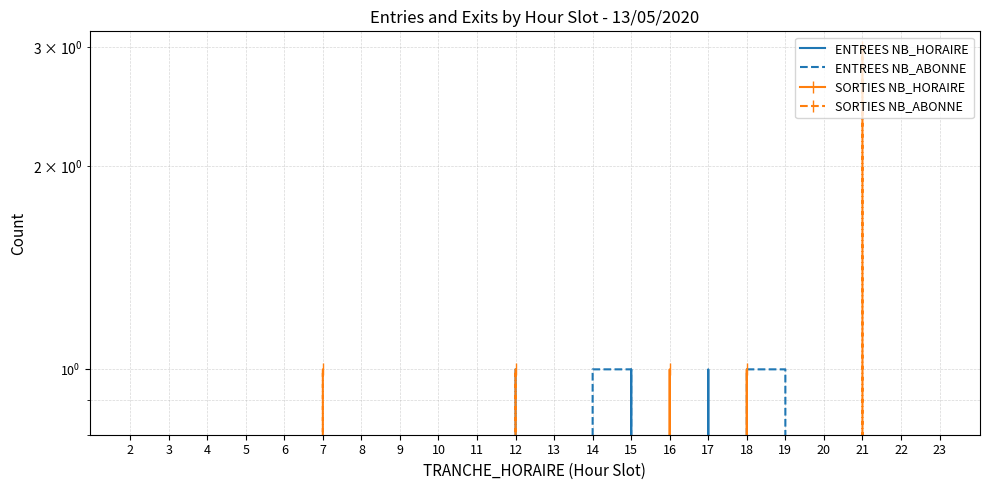

Where do ENTREES NB_HORAIRE and ENTREES NB_ABONNE first cross each other?

17 and 18